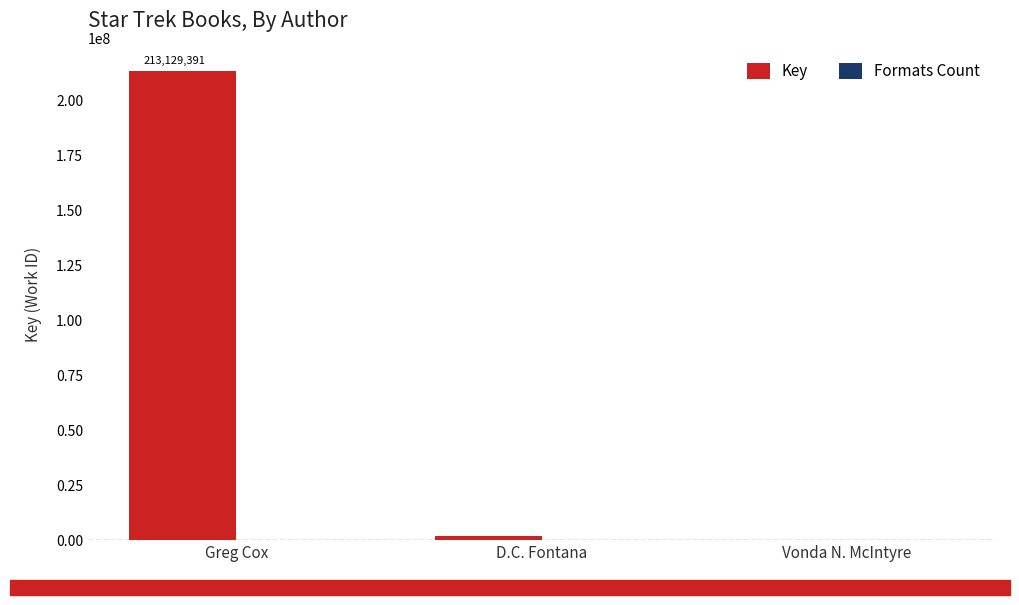

Which series has the largest range (max minus min)?

Key